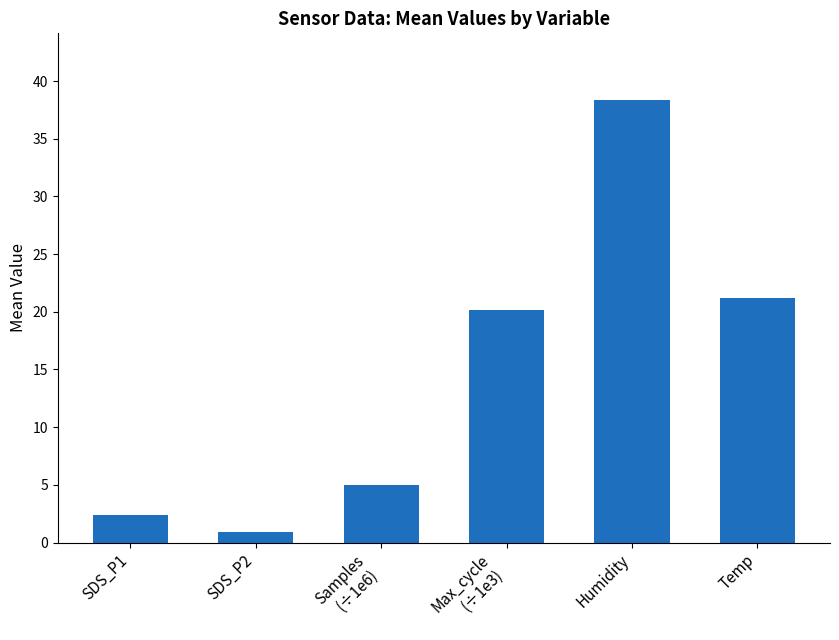

Is it true that the value at Max_cycle
(÷1e3) is 12.2?

False